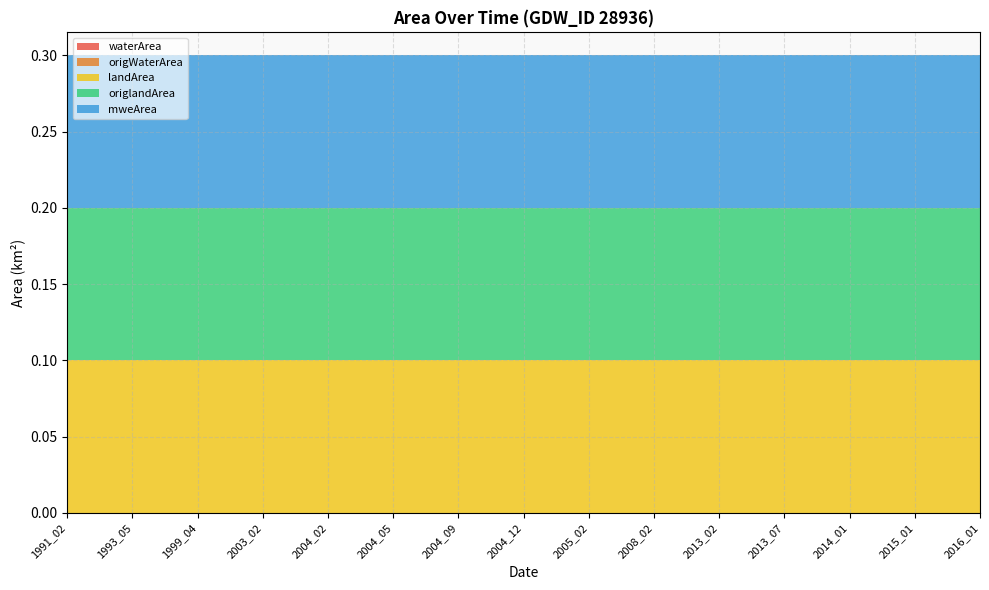

Reading left to right, list all the values displayed in this chart.

waterArea: 0.0	0.0	0.0	0.0	0.0	0.0	0.0	0.0	0.0	0.0	0.0	0.0	0.0	0.0	0.0
origWaterArea: 0.0	0.0	0.0	0.0	0.0	0.0	0.0	0.0	0.0	0.0	0.0	0.0	0.0	0.0	0.0
landArea: 0.1	0.1	0.1	0.1	0.1	0.1	0.1	0.1	0.1	0.1	0.1	0.1	0.1	0.1	0.1
origlandArea: 0.1	0.1	0.1	0.1	0.1	0.1	0.1	0.1	0.1	0.1	0.1	0.1	0.1	0.1	0.1
mweArea: 0.1	0.1	0.1	0.1	0.1	0.1	0.1	0.1	0.1	0.1	0.1	0.1	0.1	0.1	0.1